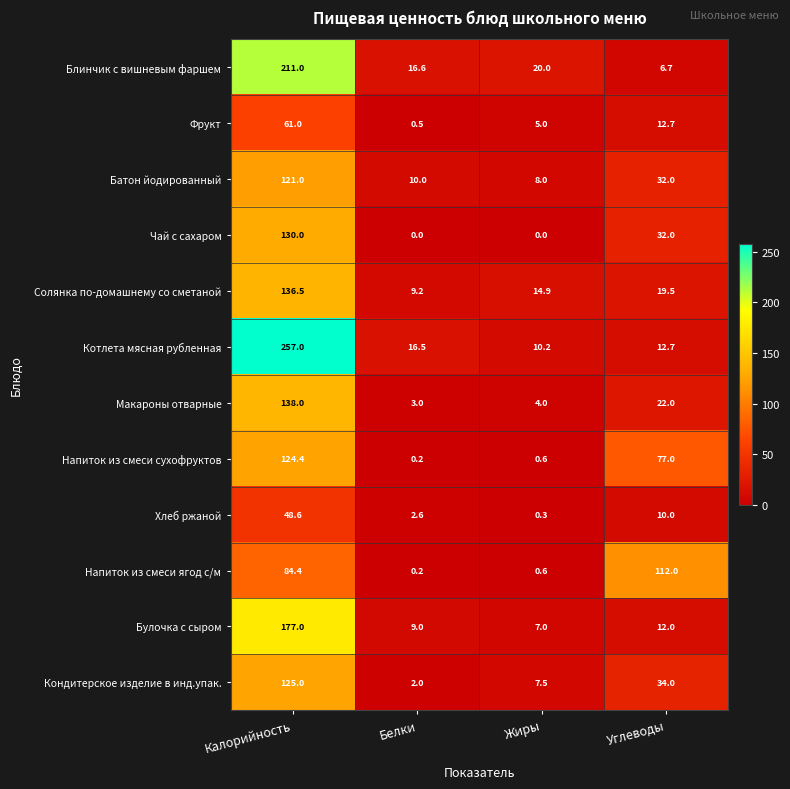

True or false: Макароны отварные has a value of 138.0 at Калорийность.

True